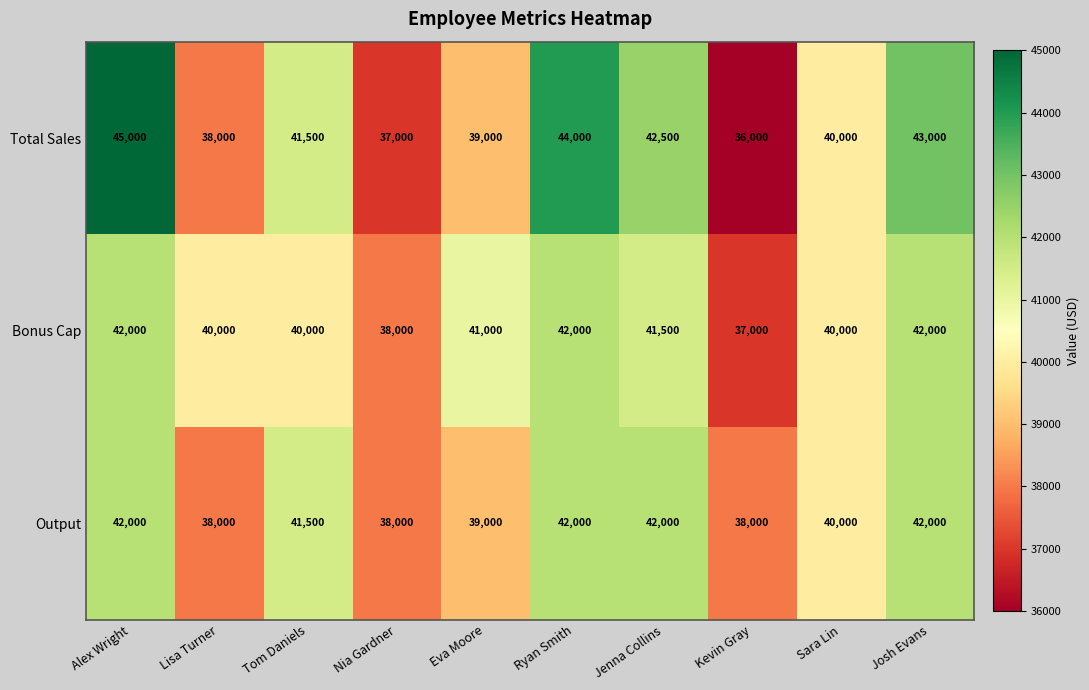

How many distinct data groups are displayed?

3